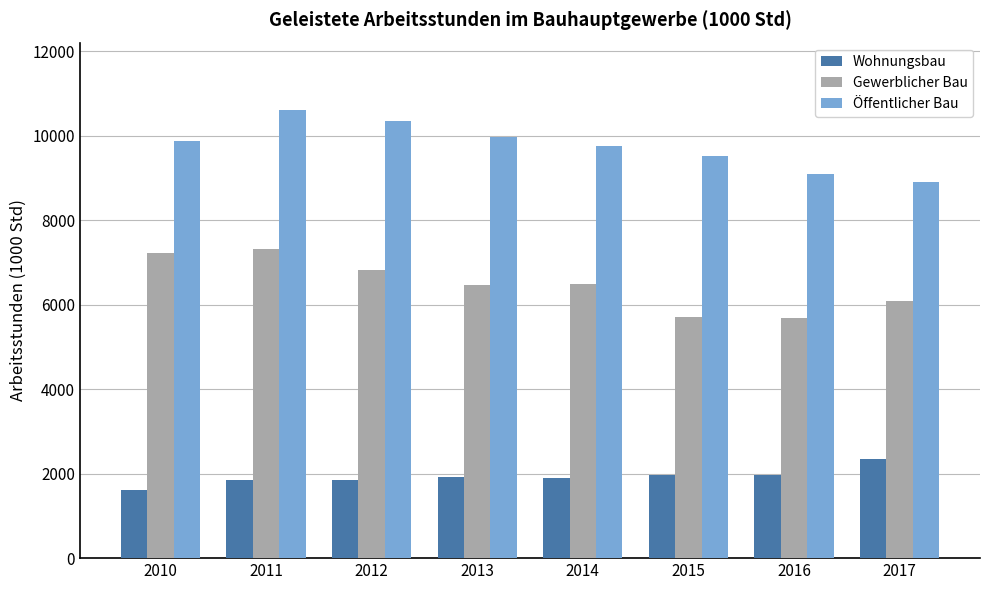

How many bars are there in total?

24